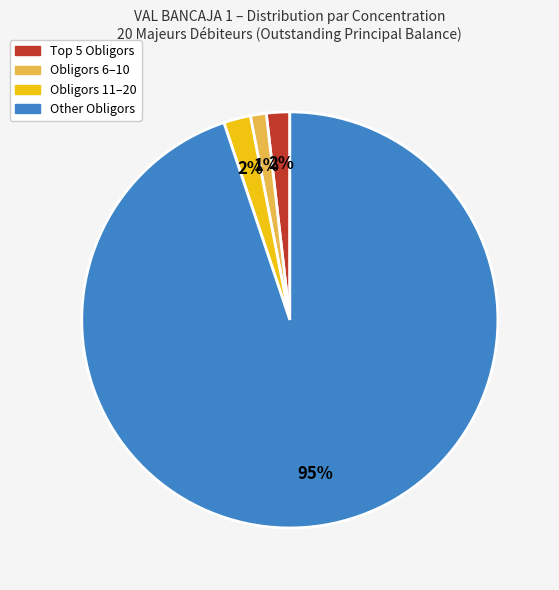

To the nearest percent, what is the difference between the largest and smallest slice percentages?

94%